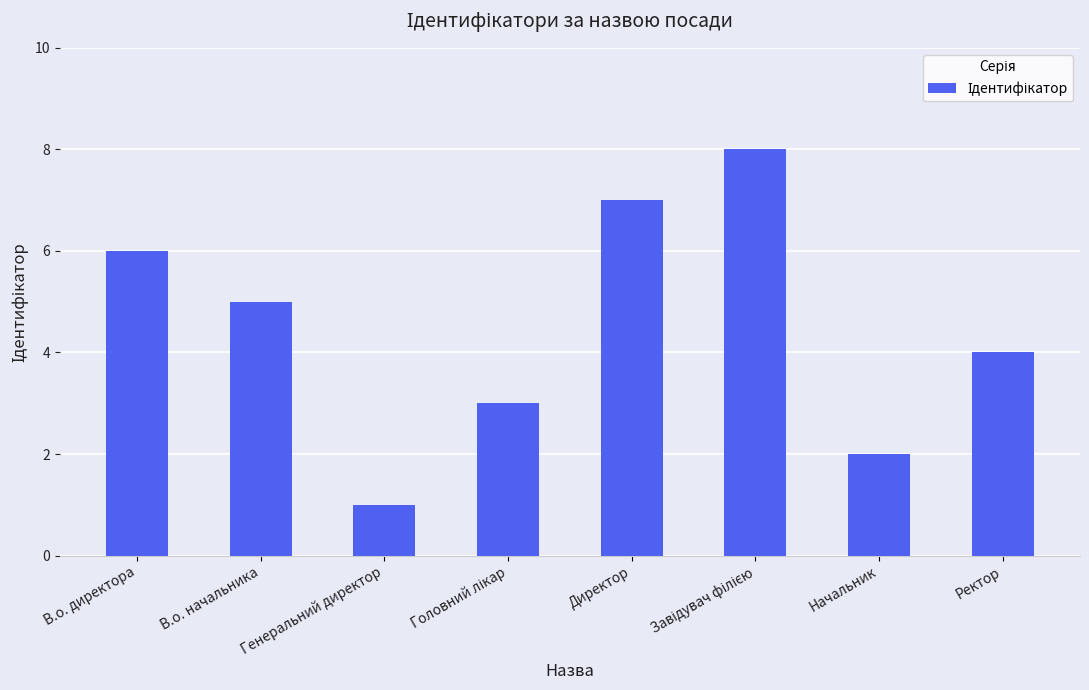

Reading left to right, what are all the values shown in this chart?

6	5	1	3	7	8	2	4